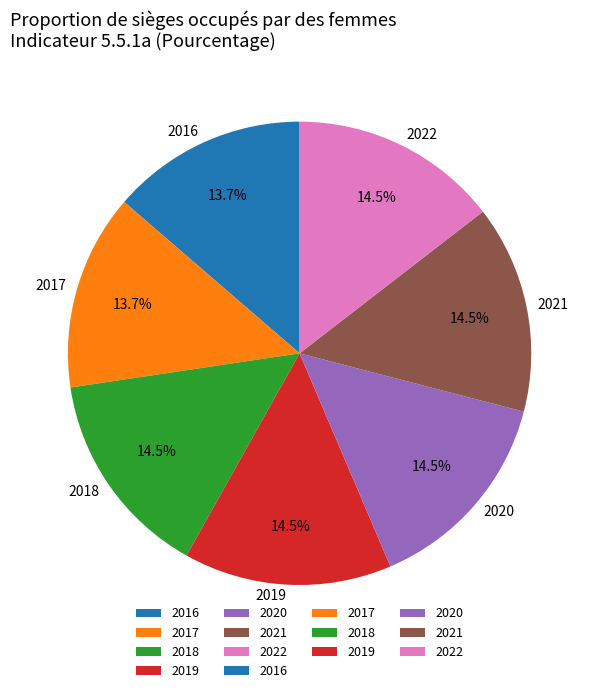

Is it true that 2019 is 4% of the pie?

False